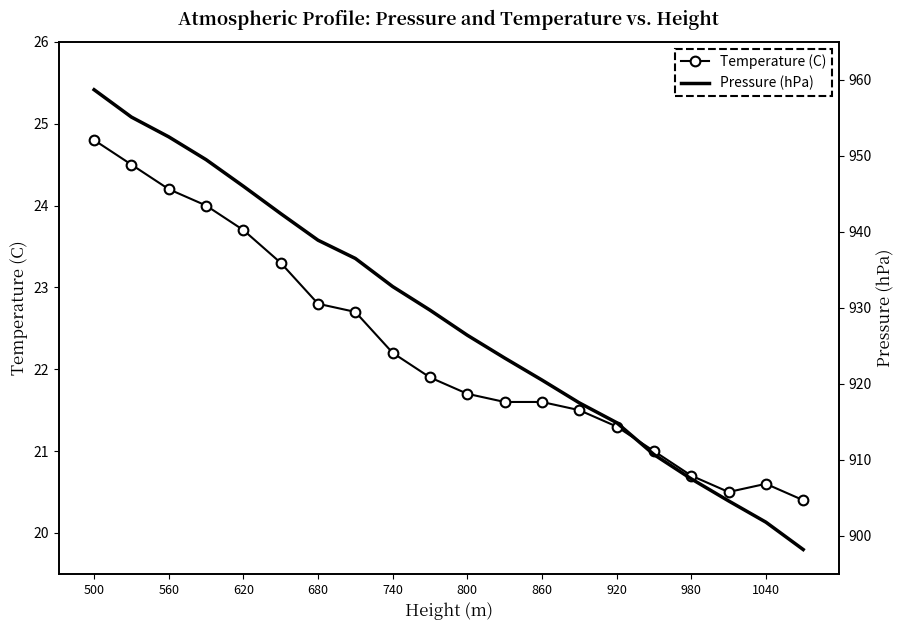

True or false: Temperature (C) and Pressure (hPa) intersect in this chart.

False